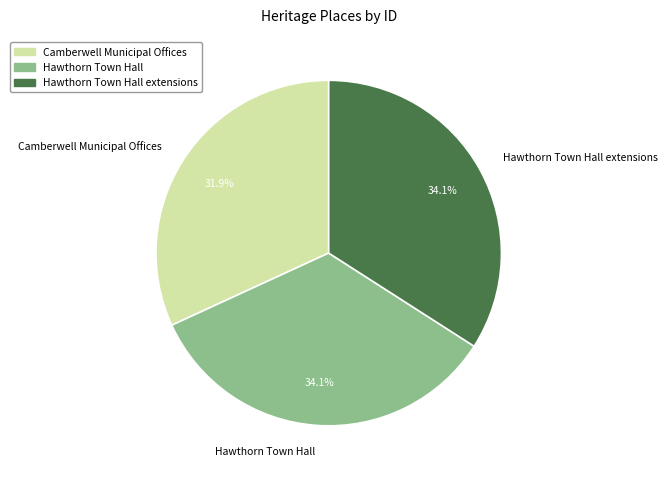

The Camberwell Municipal Offices slice represents 32% of the pie. True or false?

True